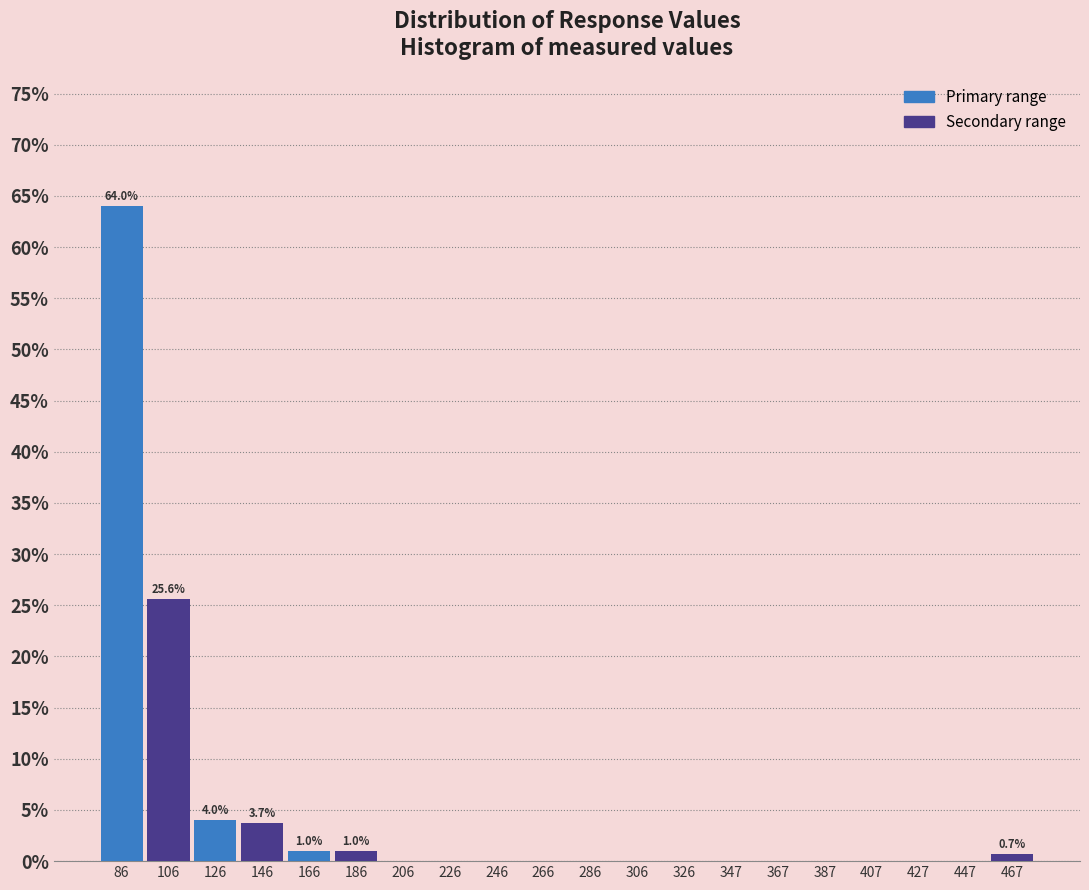

Which range on the x-axis has the tallest bar?

75 to 95